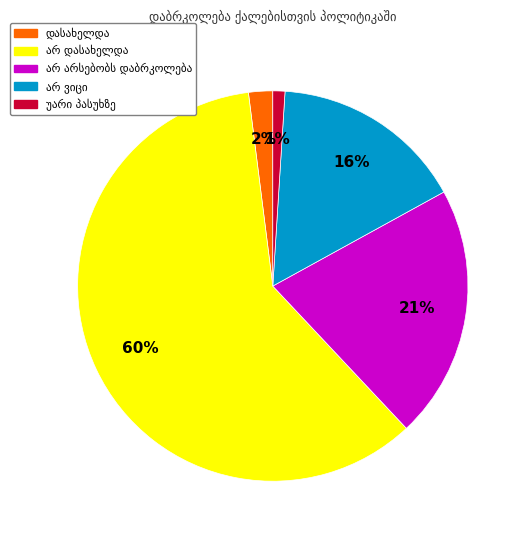

Is there a majority slice in this chart?

Yes